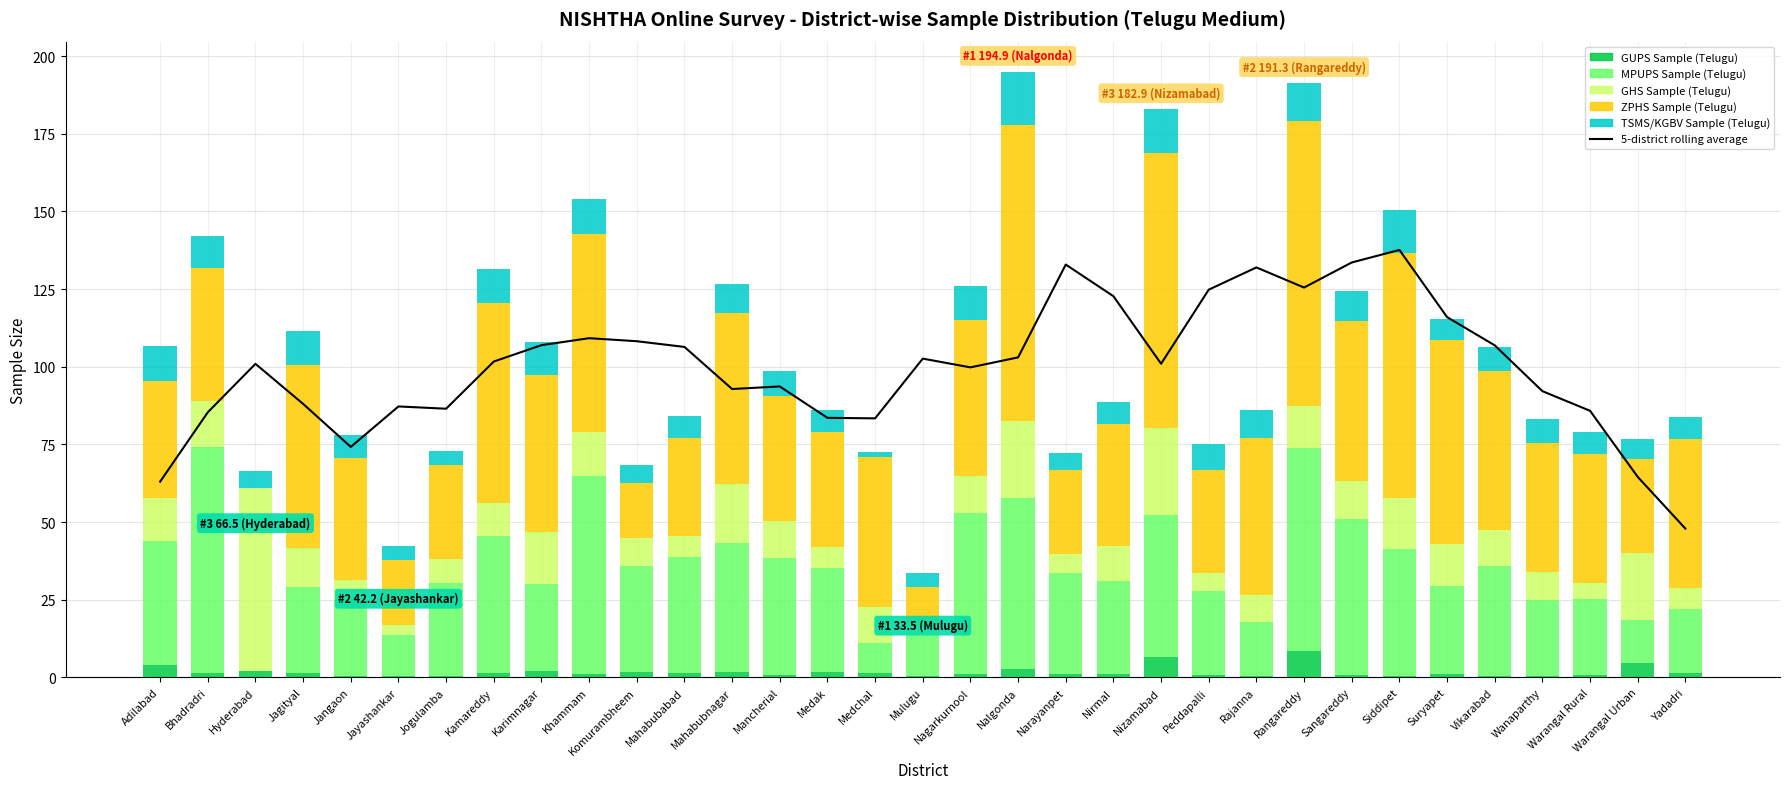

Reading left to right, what are all the values shown in this chart?

5-district rolling average: 63.0	85.4	100.9	88.0	74.2	87.2	86.5	101.7	107.0	109.2	108.2	106.4	92.8	93.7	83.6	83.4	102.6	99.8	103.0	132.9	122.7	101.0	124.8	132.0	125.5	133.6	137.6	116.0	106.9	92.1	85.8	64.5	47.9
GUPS Sample (Telugu): 4.1	1.3	2.2	1.4	0.4	0.3	0.4	1.4	1.9	1.0	1.8	1.3	1.9	0.8	1.9	1.4	0.3	1.2	2.7	1.2	1.1	6.6	0.7	0.5	8.4	0.8	0.4	1.1	0.3	0.4	0.9	4.8	1.5
MPUPS Sample (Telugu): 39.9	73.0	0.0	27.9	24.6	13.4	29.9	44.1	28.2	63.7	34.3	37.6	41.3	37.7	33.2	9.7	13.4	51.6	55.1	32.4	29.9	45.8	27.2	17.3	65.3	50.2	41.1	28.5	35.7	24.5	24.2	13.6	20.4
GHS Sample (Telugu): 13.8	14.7	58.9	12.2	6.5	3.3	7.9	10.7	16.8	14.4	8.7	6.7	19.0	11.9	6.9	11.6	4.0	12.1	24.6	6.2	11.2	28.0	5.9	8.7	13.8	12.3	16.4	13.5	11.4	8.9	5.4	21.7	7.0
ZPHS Sample (Telugu): 37.5	42.7	0.0	59.2	39.2	20.9	30.3	64.4	50.3	63.7	17.8	31.5	55.2	40.1	37.0	48.1	11.6	50.0	95.4	27.0	39.3	88.5	33.1	50.6	91.7	51.5	78.9	65.5	51.1	41.8	41.2	30.1	47.8
TSMS/KGBV Sample (Telugu): 11.4	10.2	5.4	10.9	7.3	4.2	4.3	11.0	10.7	11.1	5.9	7.0	9.3	8.3	7.2	1.8	4.3	10.9	17.0	5.4	7.2	14.0	8.2	9.1	12.2	9.7	13.8	6.7	7.9	7.6	7.2	6.6	7.0